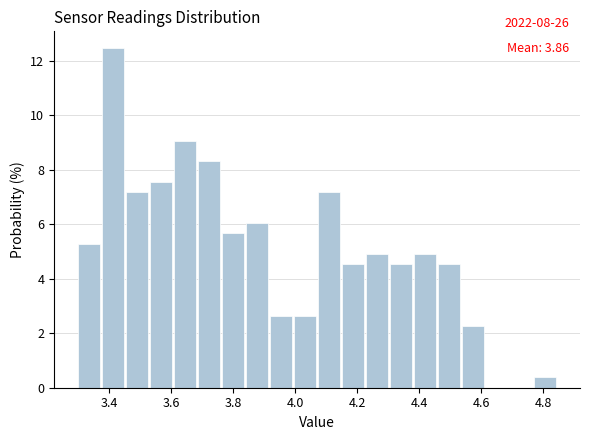

Read against the x-axis, roughly where is the centre of the tallest bar?

3.42